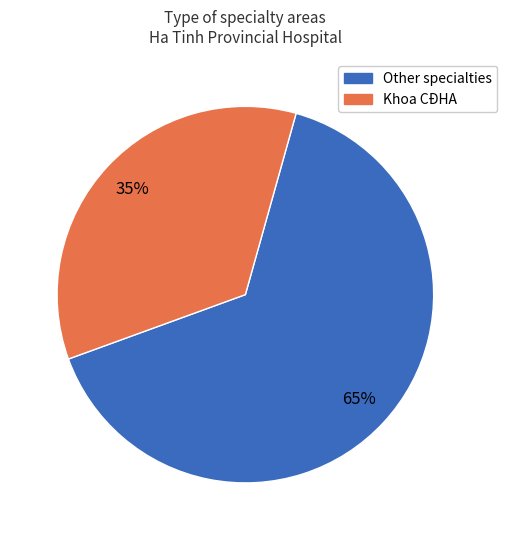

How many slices are in this pie chart?

2